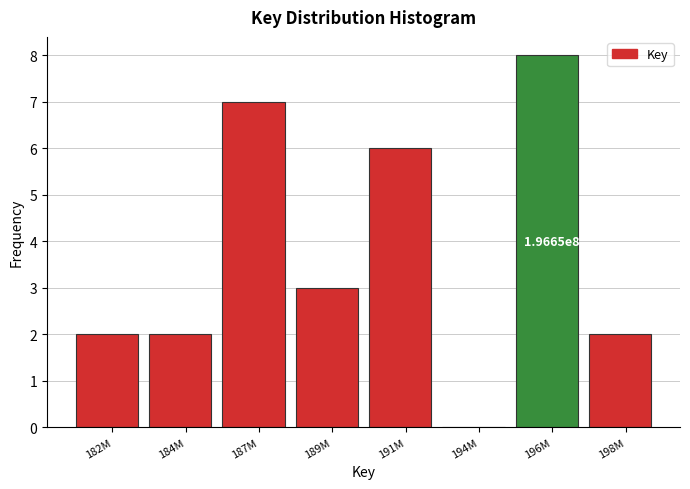

Reading left to right, extract all data points from this chart.

182M=2	184M=2	187M=7	189M=3	191M=6	194M=0	196M=8	198M=2